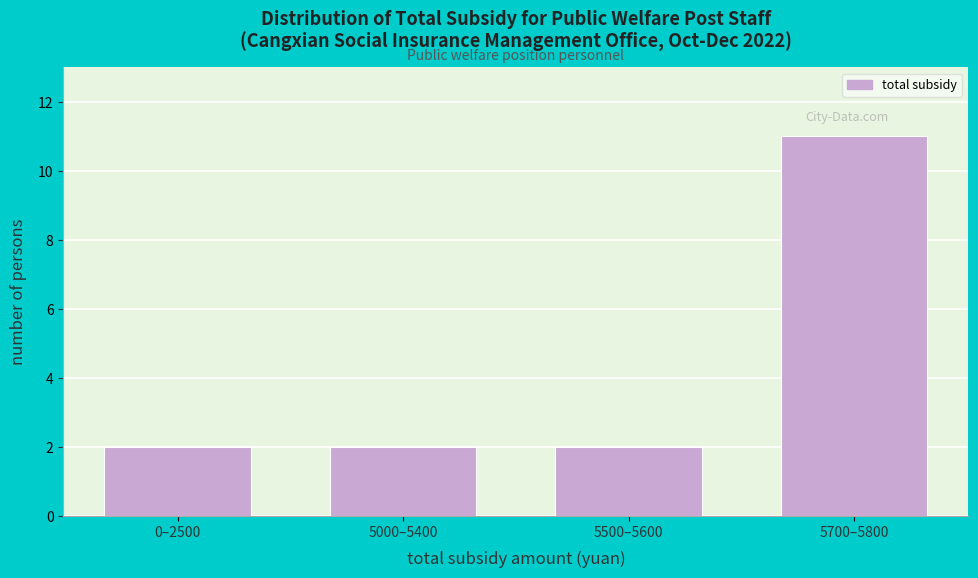

Reading left to right, what are all the values shown in this chart?

2	2	2	11